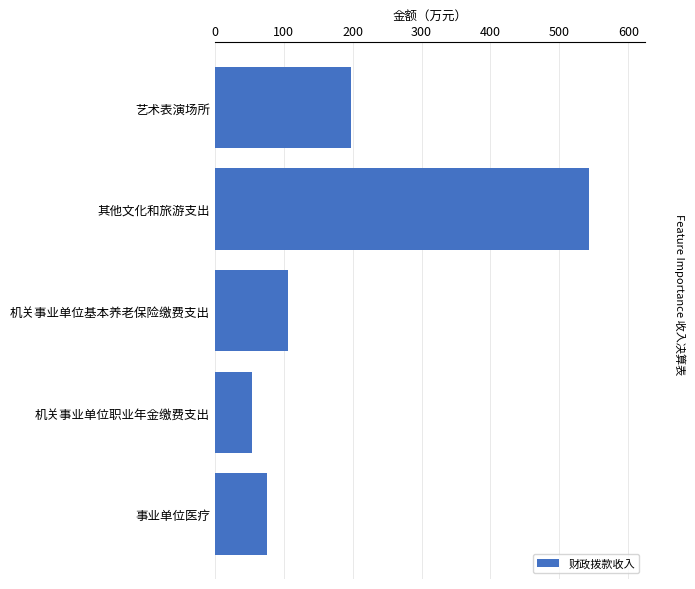

How many data points are above 106?

3